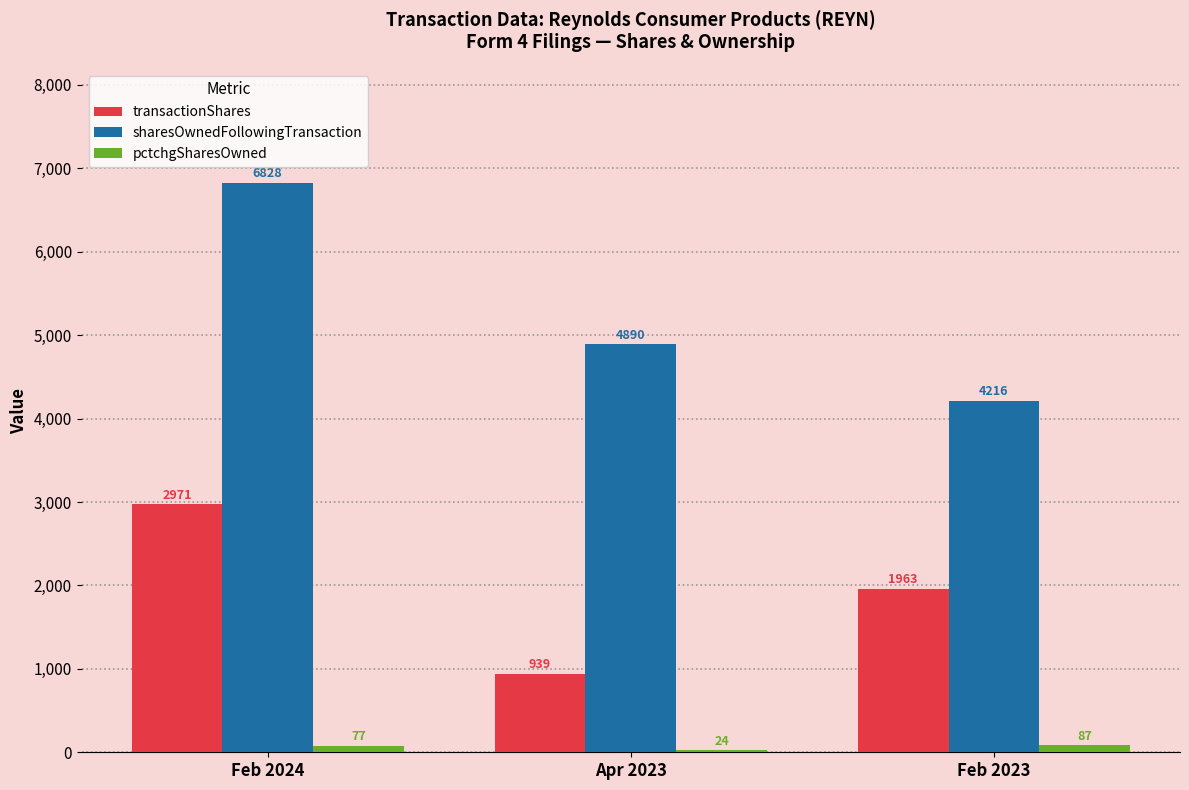

What is the maximum value shown in the chart?

6828